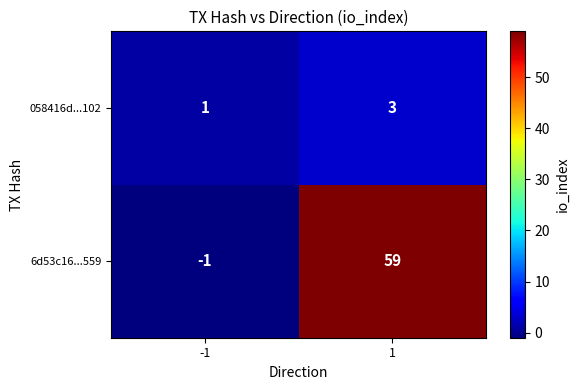

What is the spread (max minus min) of values at 1?

56